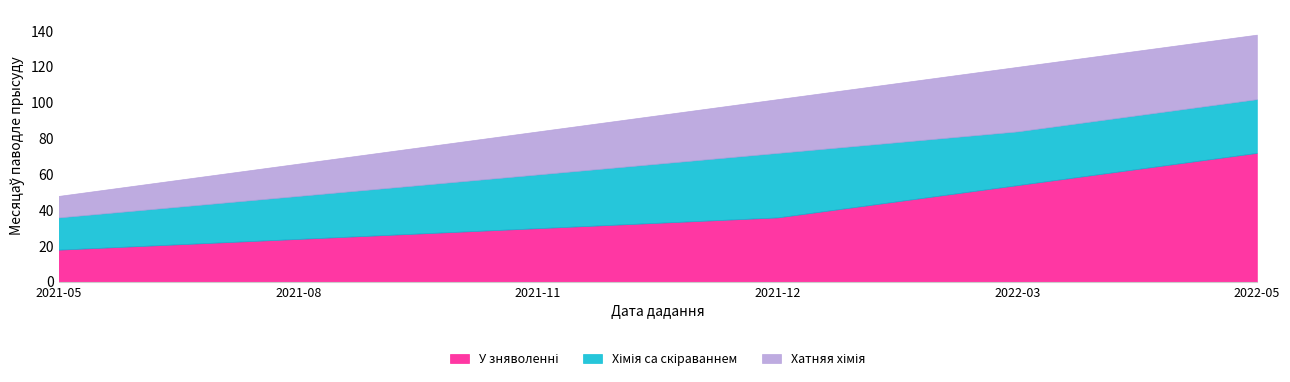

At which category is the sum across all series the highest?

2022-05